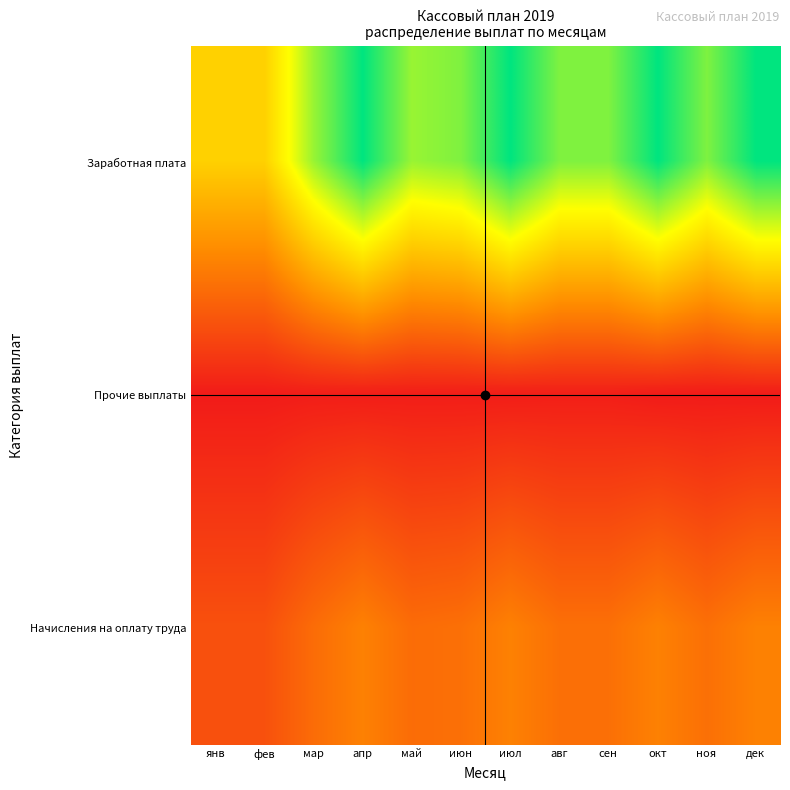

Which series has the largest range (max minus min)?

Заработная плата